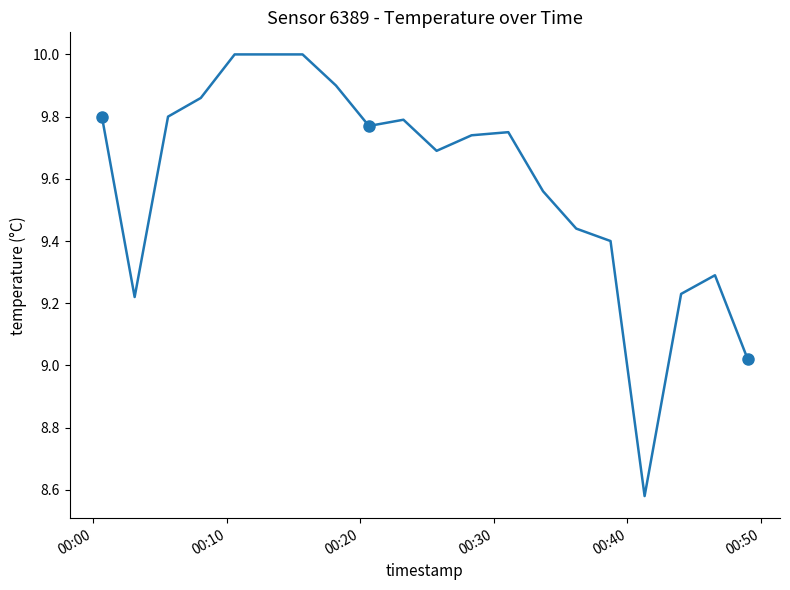

What is the maximum value shown in the chart?

10.0